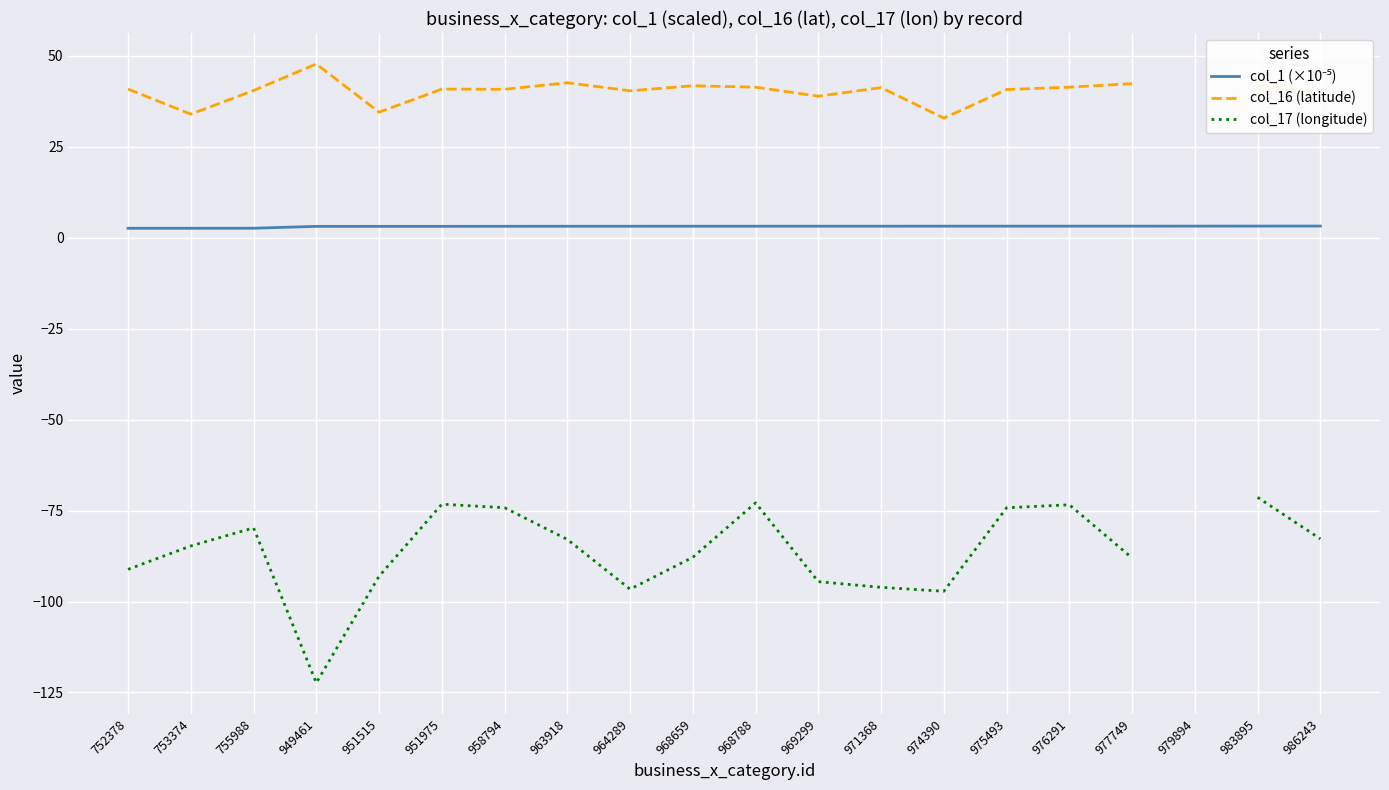

True or false: col_17 (longitude) and col_1 (×10⁻⁵) cross at least once.

False